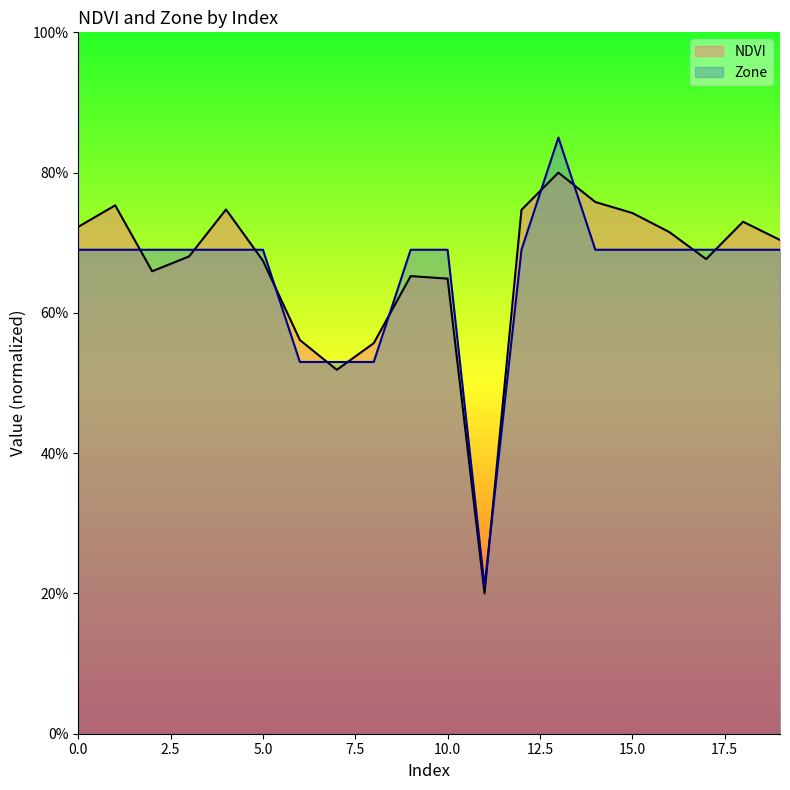

How many intersections are there between Zone and NDVI?

12